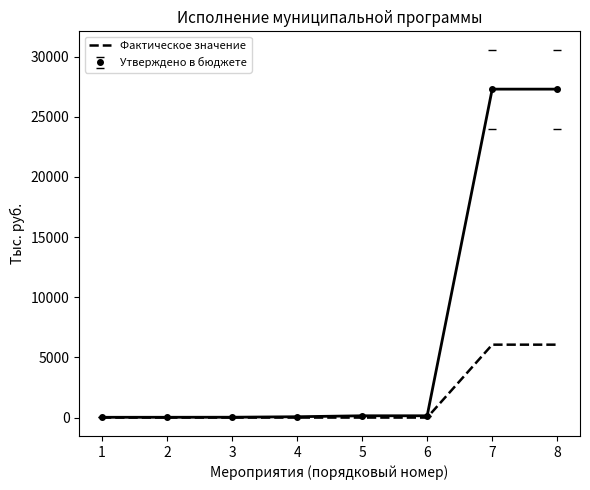

List the series in order of their overall mean, lowest first.

Фактическое значение, Утверждено в бюджете